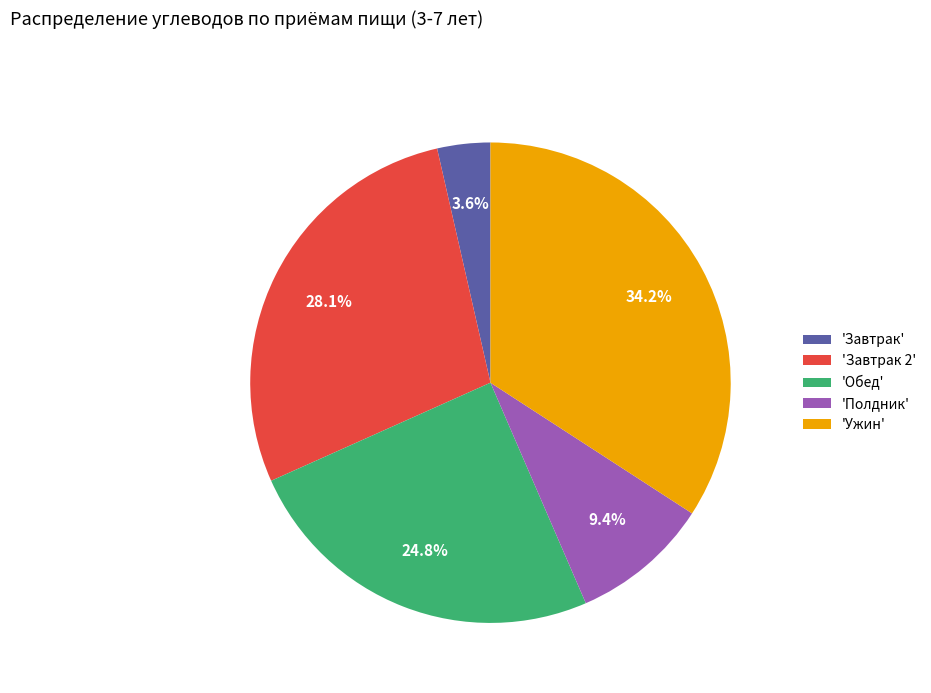

Rank the categories by value from lowest to highest.

'Завтрак', 'Полдник', 'Обед', 'Завтрак 2', 'Ужин'